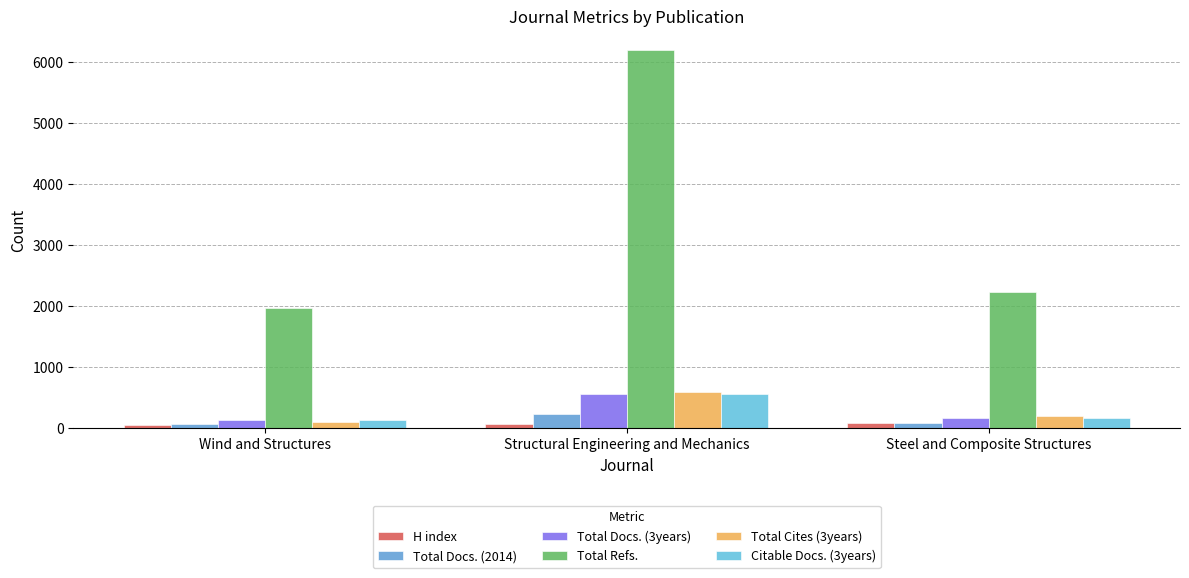

What is the minimum value for H index?

49